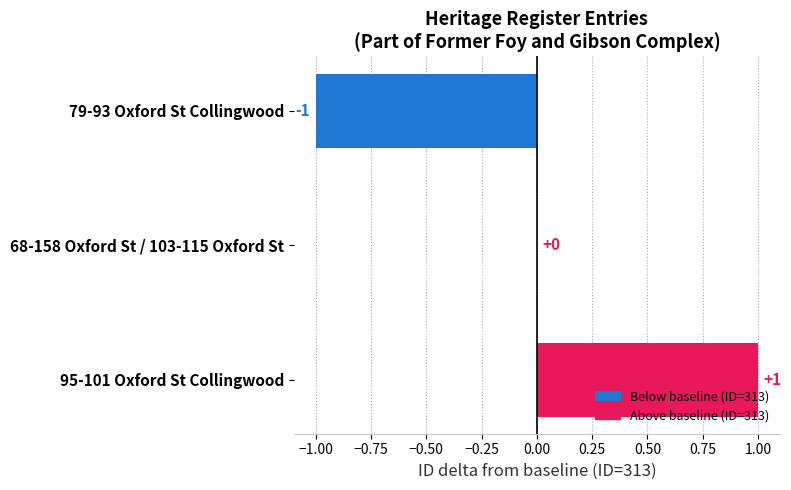

Count the values in the range -1 to 1.

3